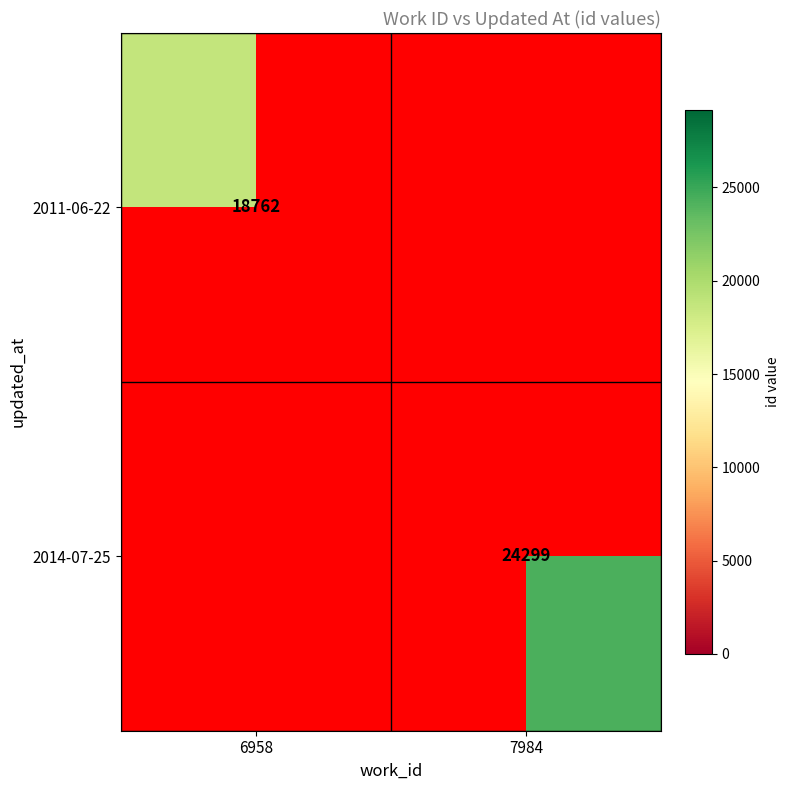

Which series has the largest range (max minus min)?

2011-06-22